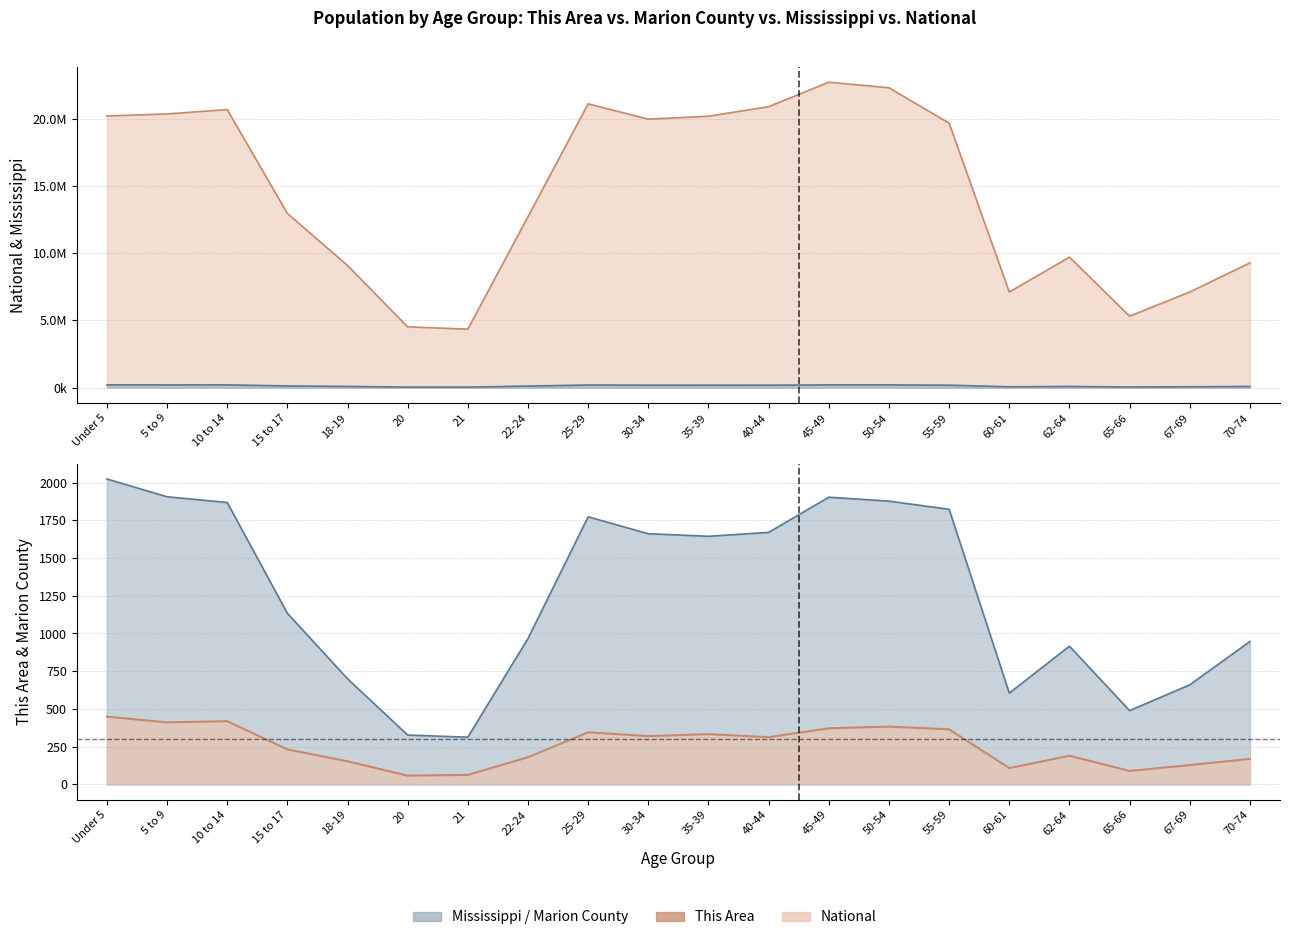

Reading left to right, what are all the values shown in this chart?

This Area: 449	411	419	232	153	58	63	180	345	320	333	313	372	383	365	108	190	89	128	169
Marion County: 2024	1906	1868	1134	700	327	313	967	1773	1661	1644	1670	1903	1877	1823	605	916	489	660	947
Mississippi: 210956	205672	208248	130679	93940	45798	43475	121621	199082	188171	187368	187579	208369	208607	186569	67854	92902	51319	69204	93946
National: 20201362	20348657	20677194	12954254	9086089	4519129	4354294	12712576	21101849	19962099	20179642	20890964	22708591	22298125	19664805	7113727	9704197	5319902	7115361	9278166